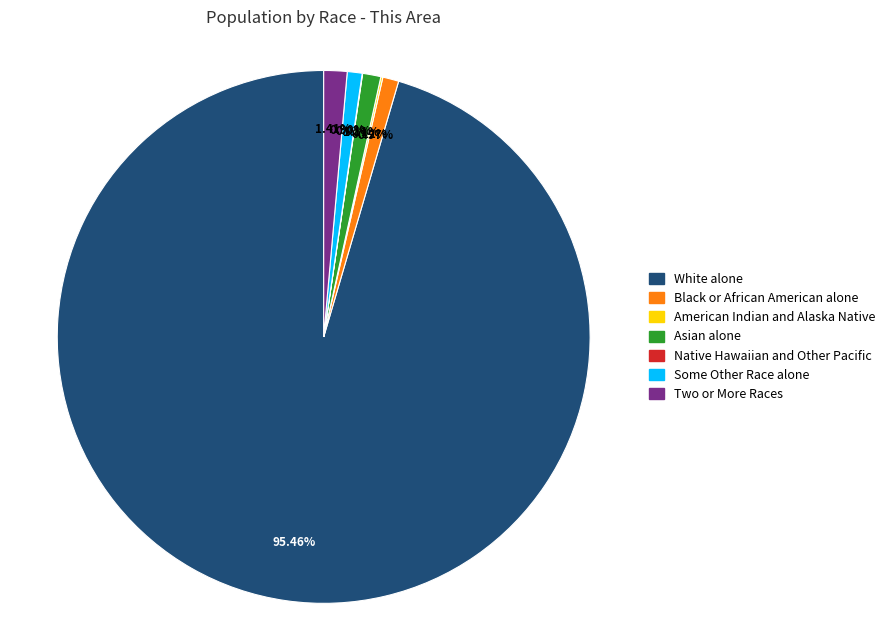

Does any single category account for the majority?

Yes